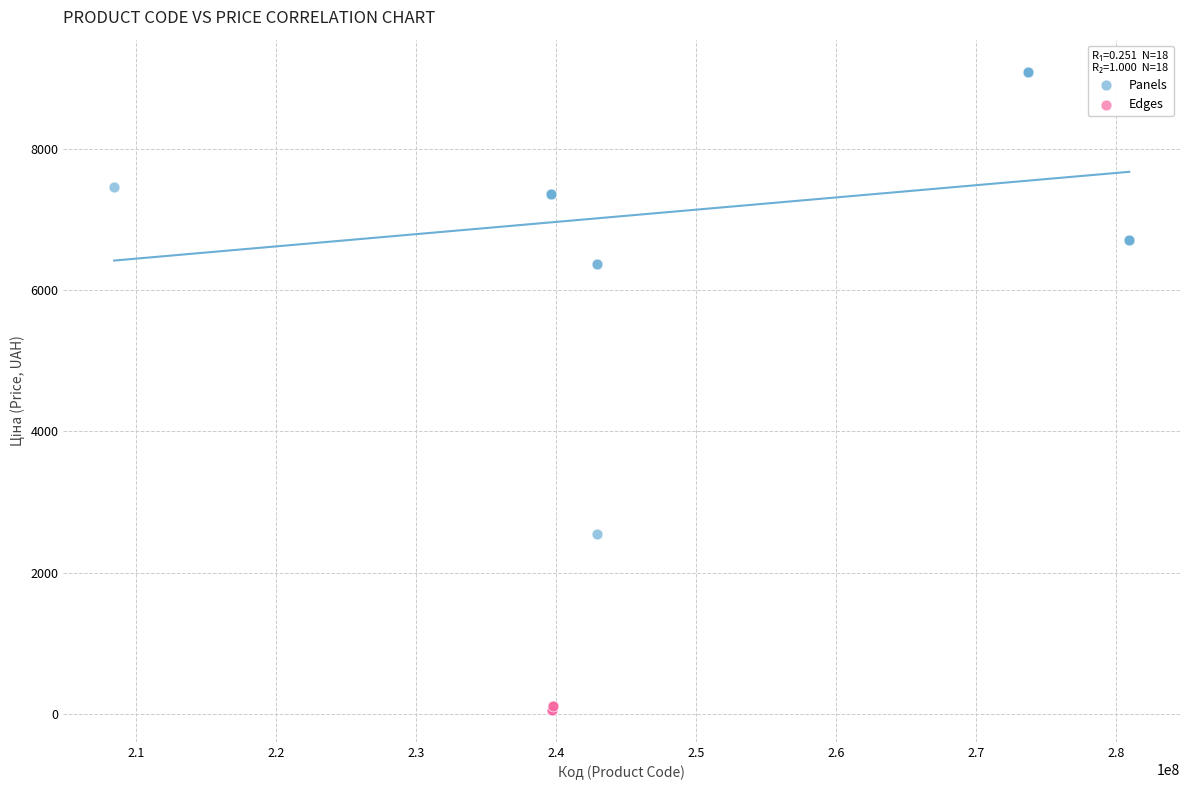

Which series has the widest spread of Y values?

Panels